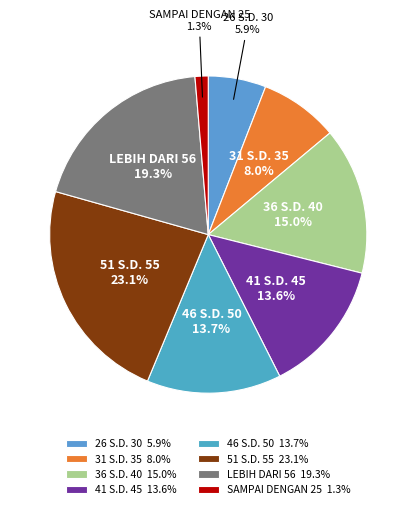

To the nearest percent, what is the difference between the 31 S.D. 35 and 51 S.D. 55 slice percentages?

15%